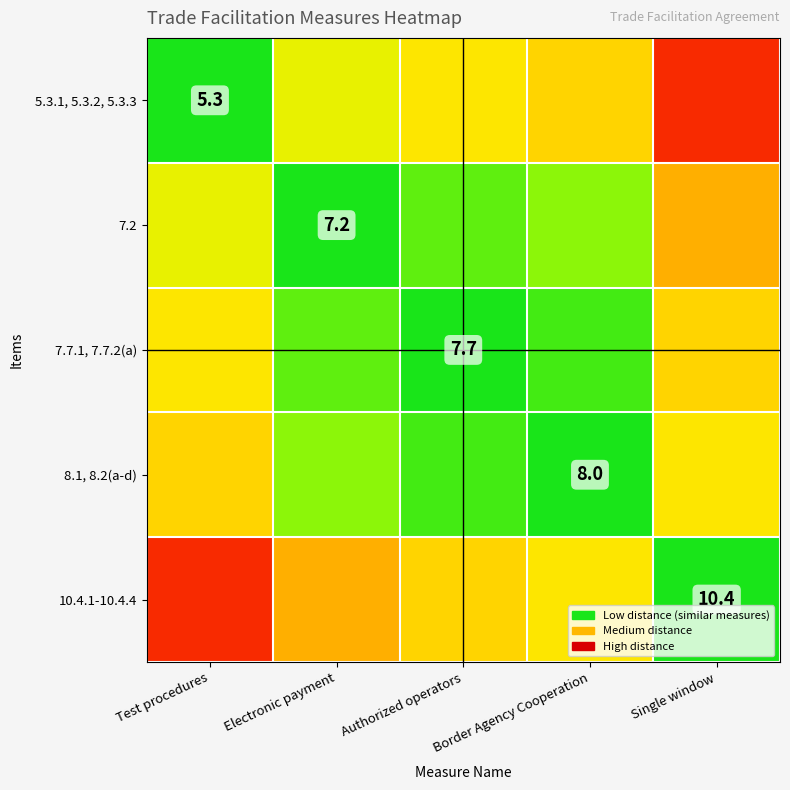

How many distinct data groups are displayed?

5